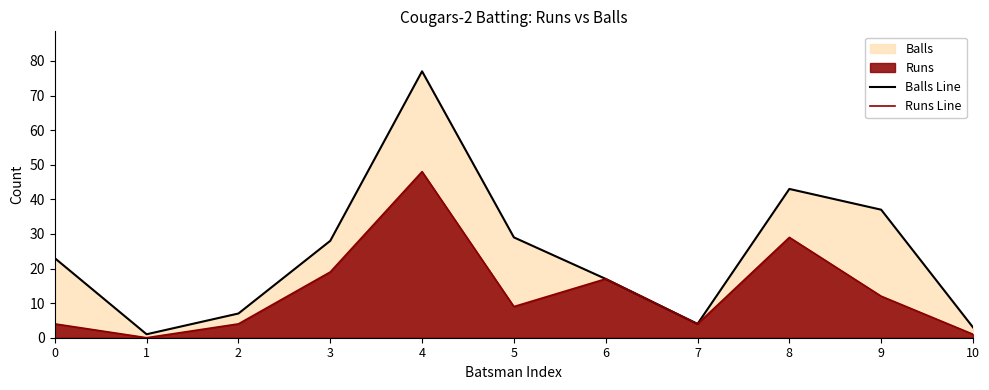

Which has a higher value, 8 or 0?

8